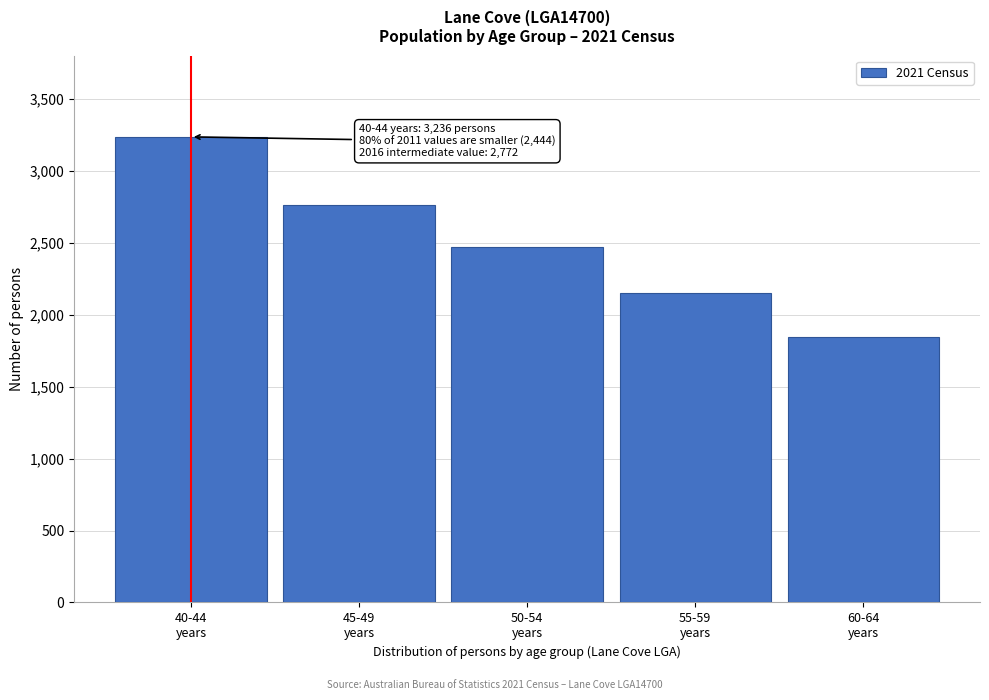

Reading right to left, list all the values displayed in this chart.

1845	2148	2474	2763	3236